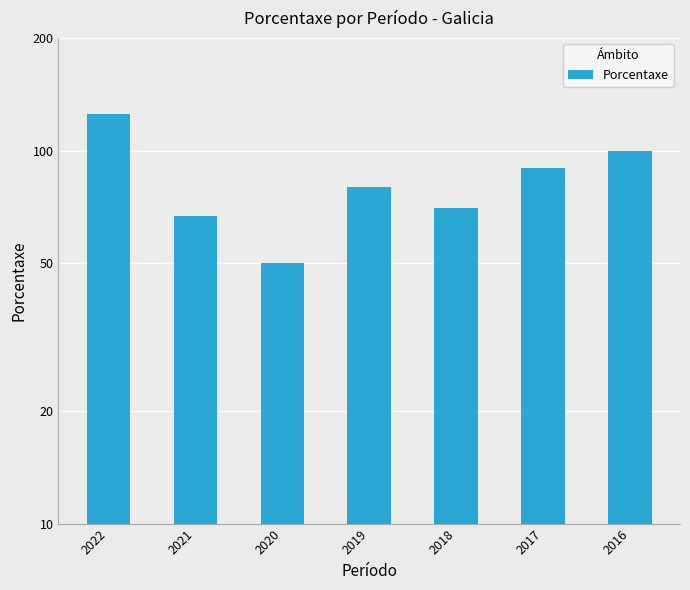

What is the sum of the values at 2022 and 2020?

175.0